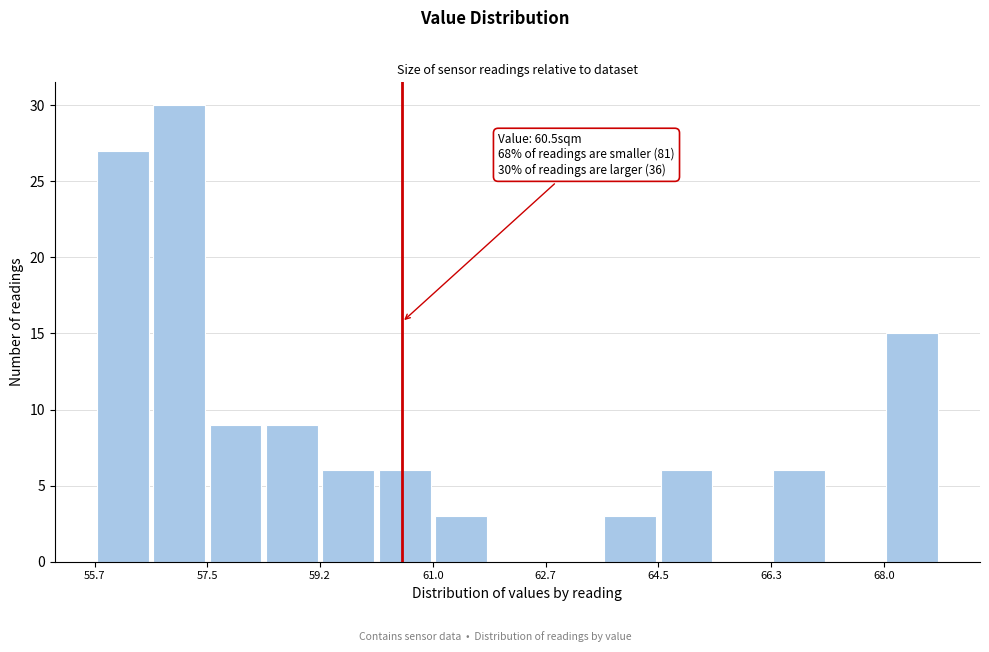

Over which range of the x-axis is the bar tallest?

56.58 to 57.46